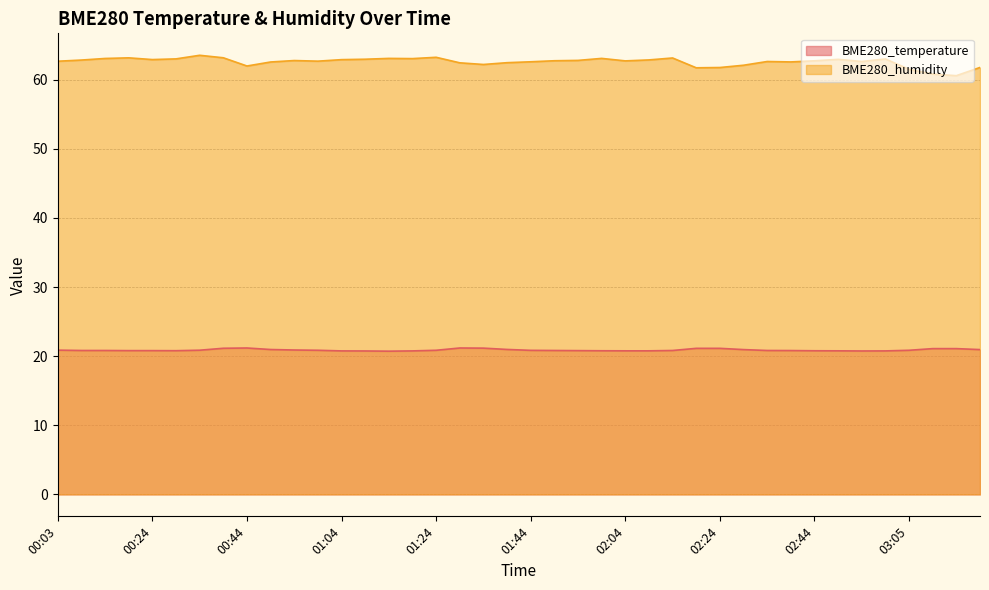

What is the difference between the BME280_humidity values at 00:44 and 02:24?

0.2